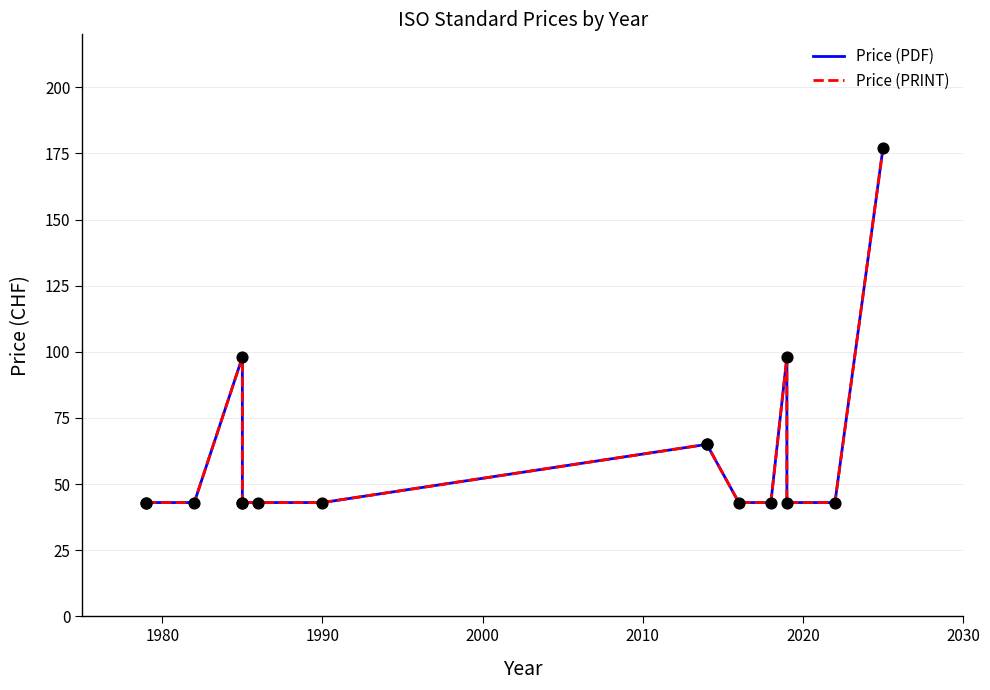

Which series has the widest spread of Y values?

Price (PDF)